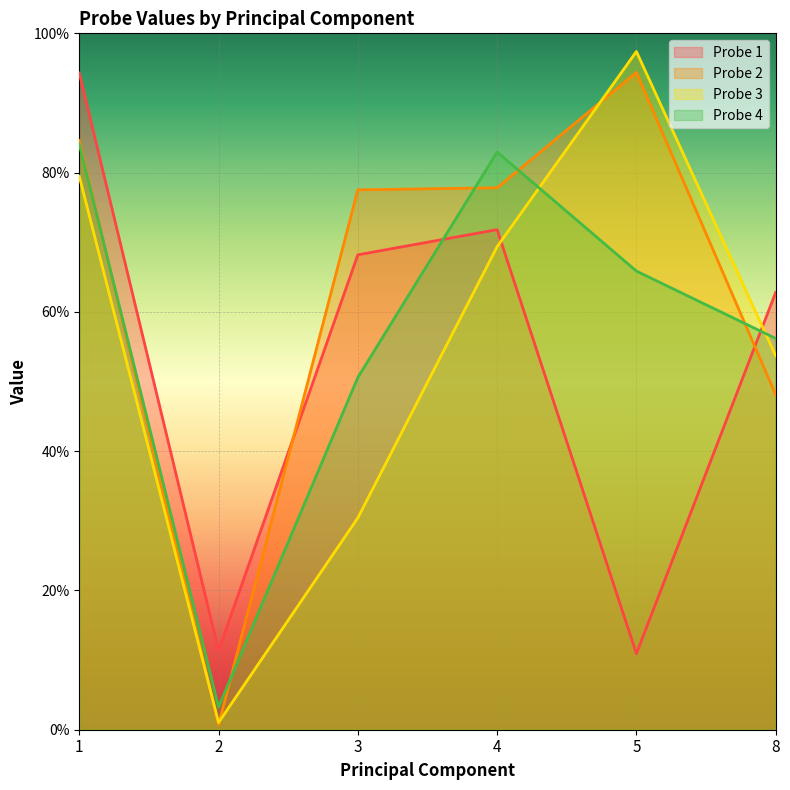

In Probe 4, how many points are higher than both neighbors (excluding endpoints)?

1